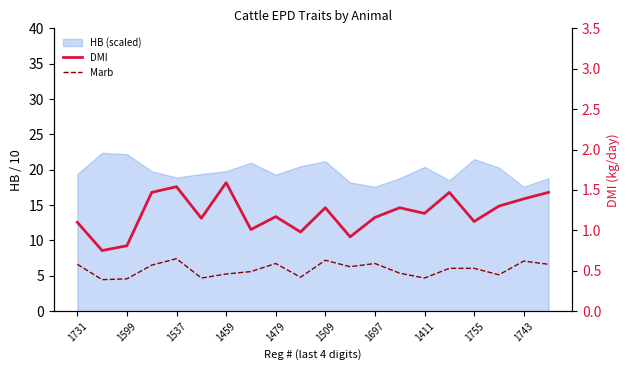

What is the smallest value displayed?

0.4